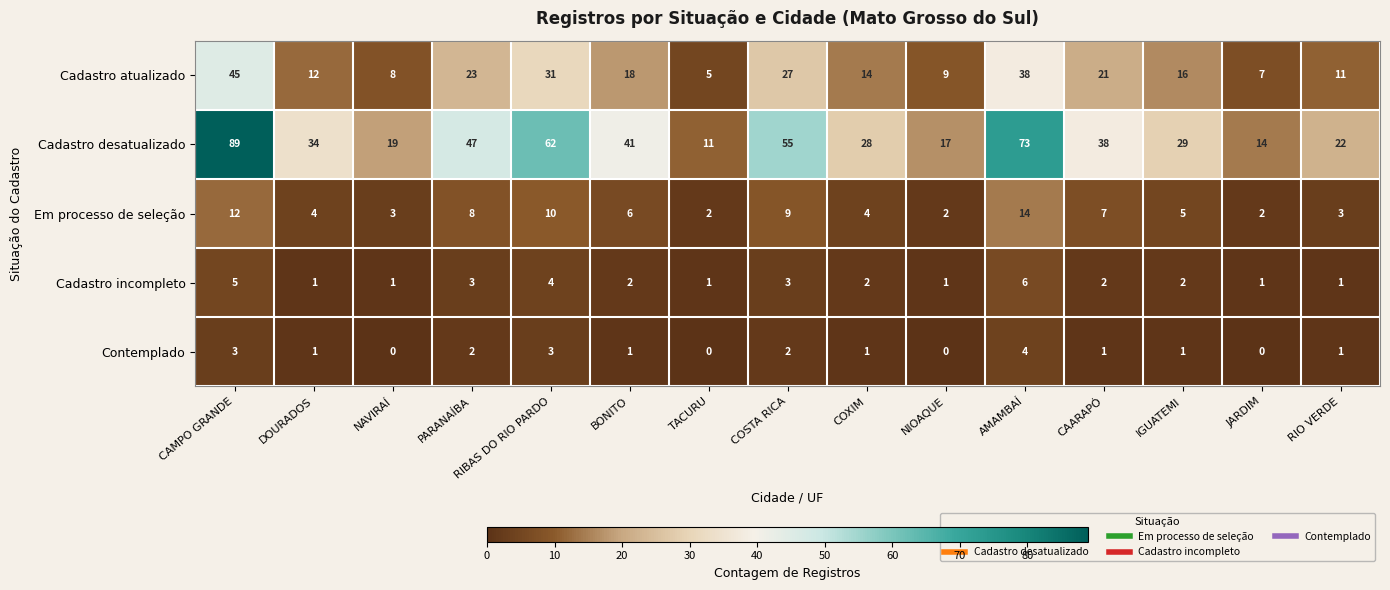

At how many categories does at least one series exceed 21?

11